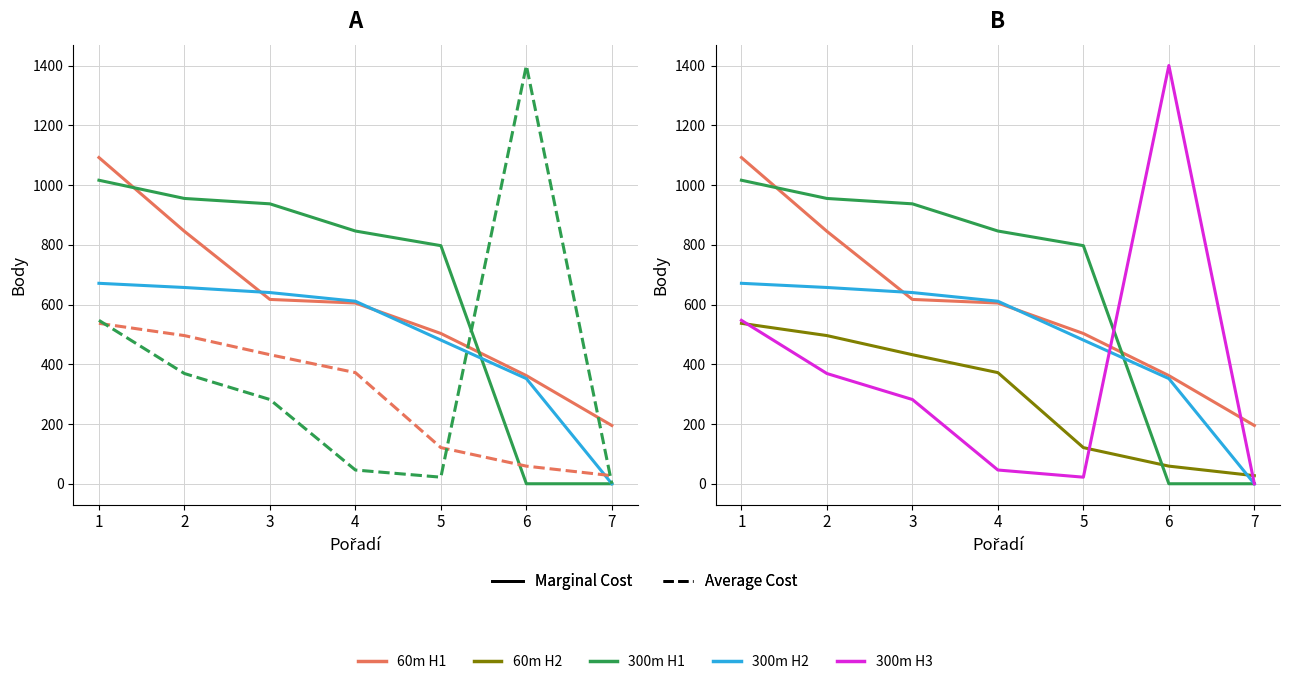

At which category is the sum across all series the highest?

1